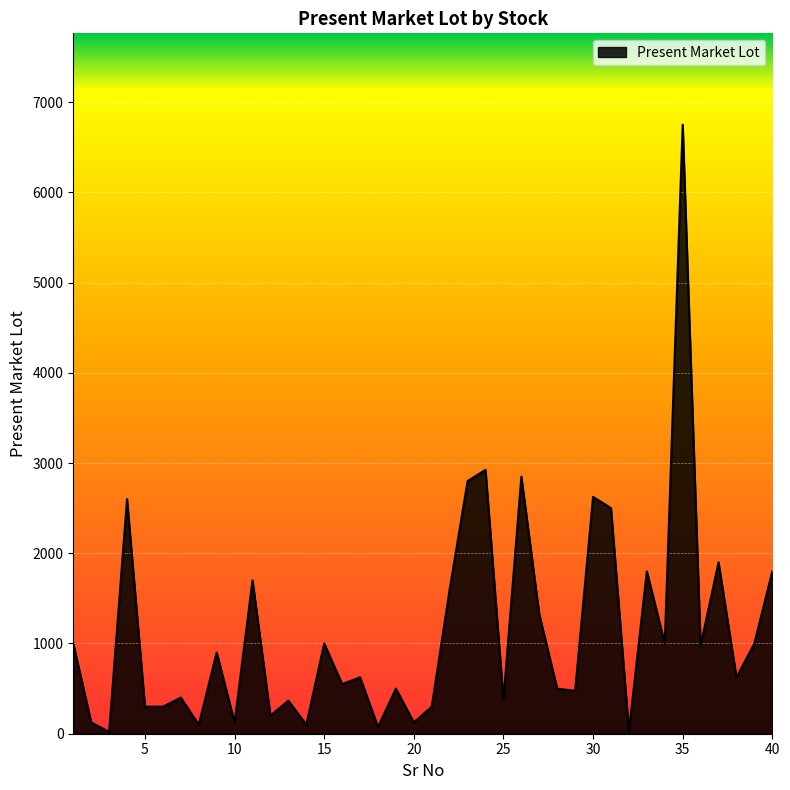

What is the difference between the maximum and minimum values?

6730